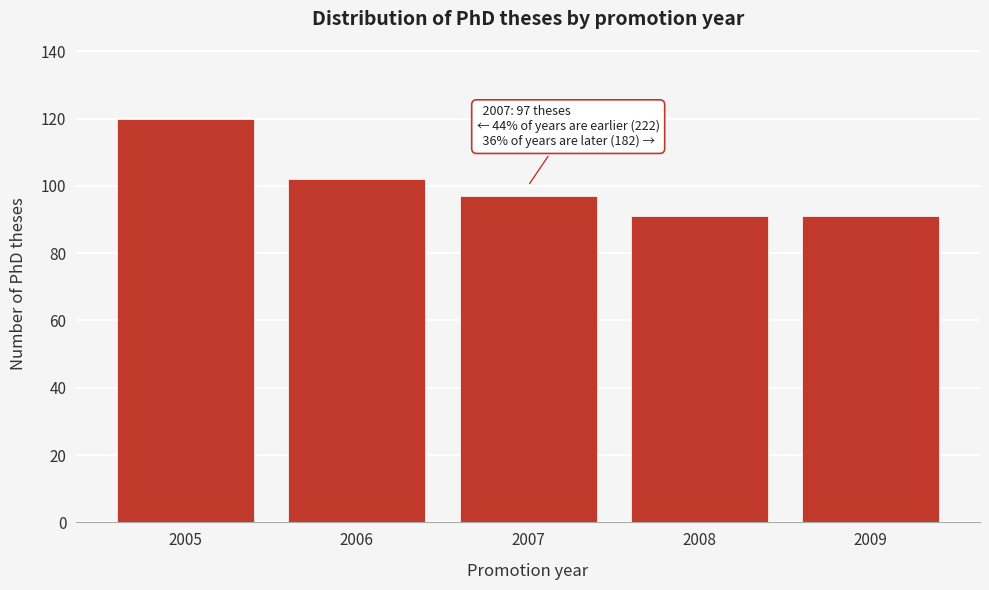

Reading left to right, extract all data points from this chart.

2005=120	2006=102	2007=97	2008=91	2009=91